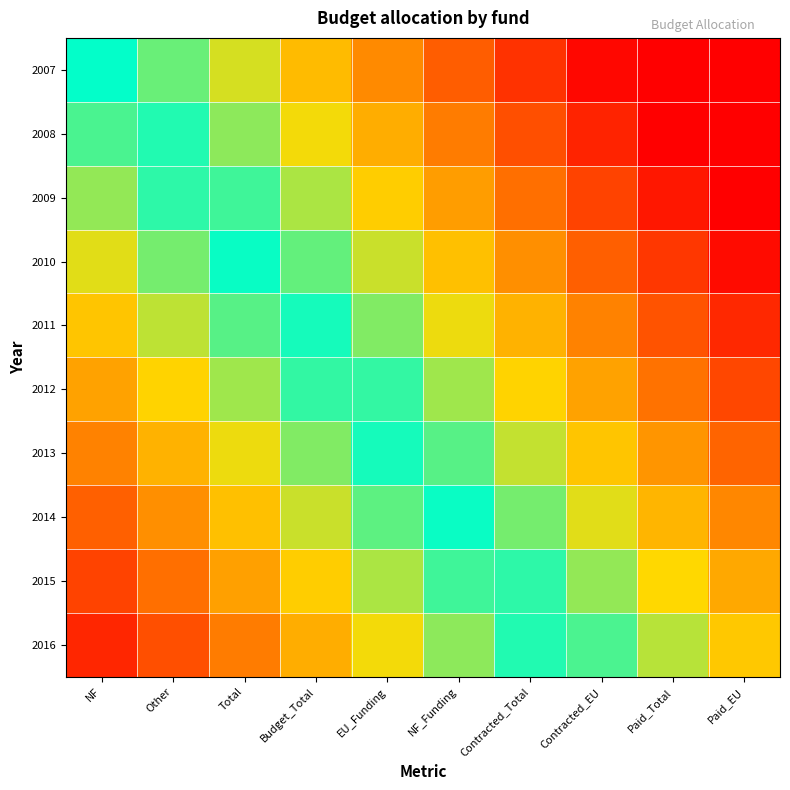

How many data points does each series have?

10